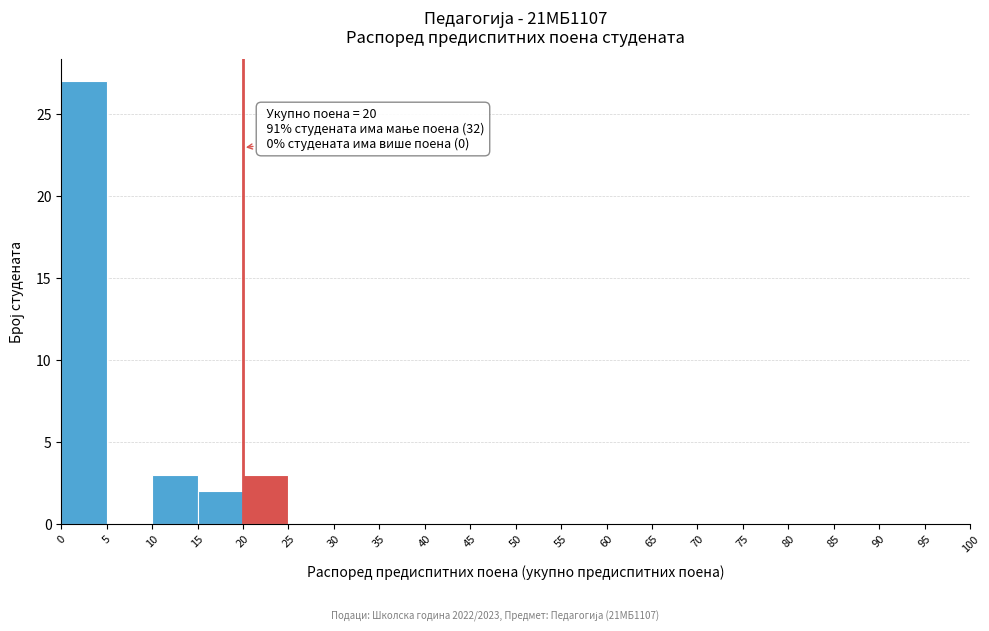

Which range on the x-axis has the tallest bar?

0 to 5